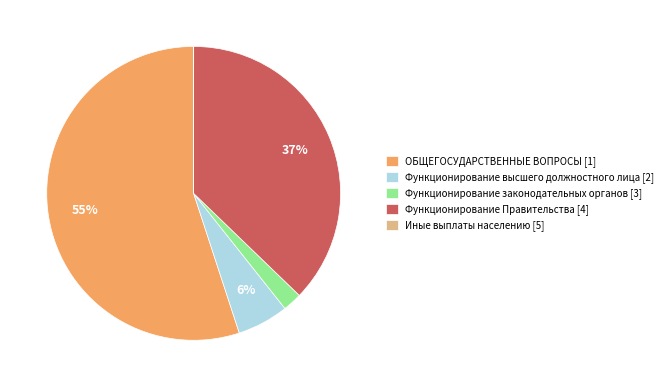

The Функционирование Правительства slice represents 37% of the pie. True or false?

True